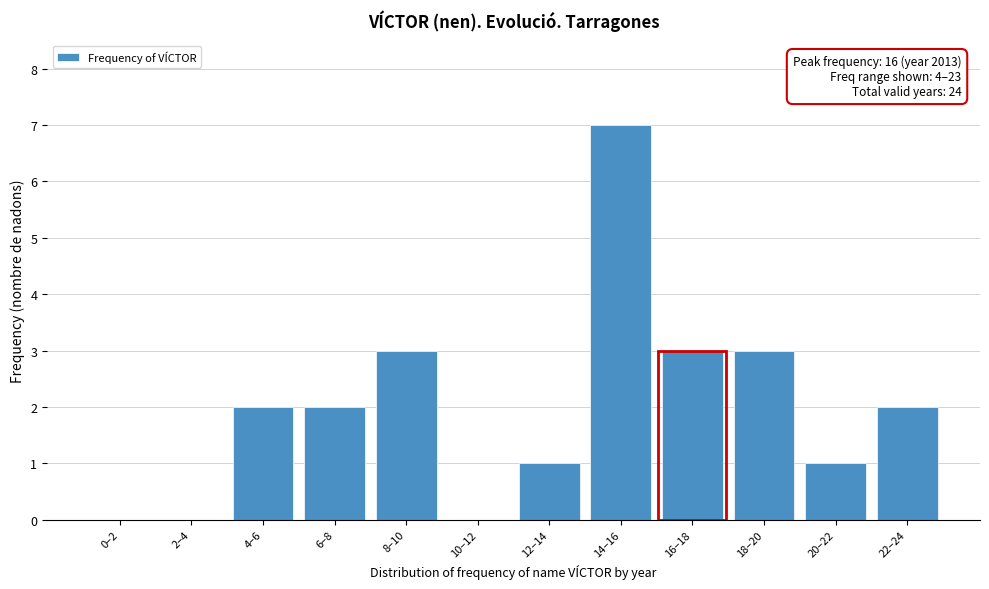

Reading left to right, transcribe all the data shown in this chart.

0–2=0	2–4=0	4–6=2	6–8=2	8–10=3	10–12=0	12–14=1	14–16=7	16–18=3	18–20=3	20–22=1	22–24=2